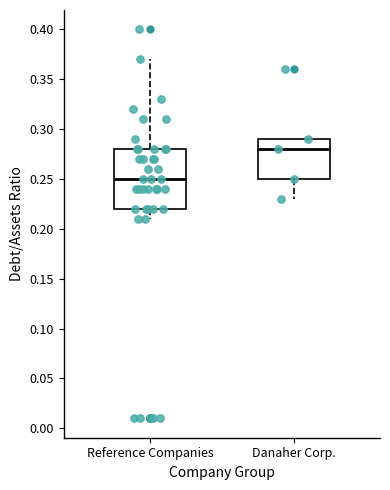

Which box is the tallest, from its lower edge to its upper edge?

Reference Companies